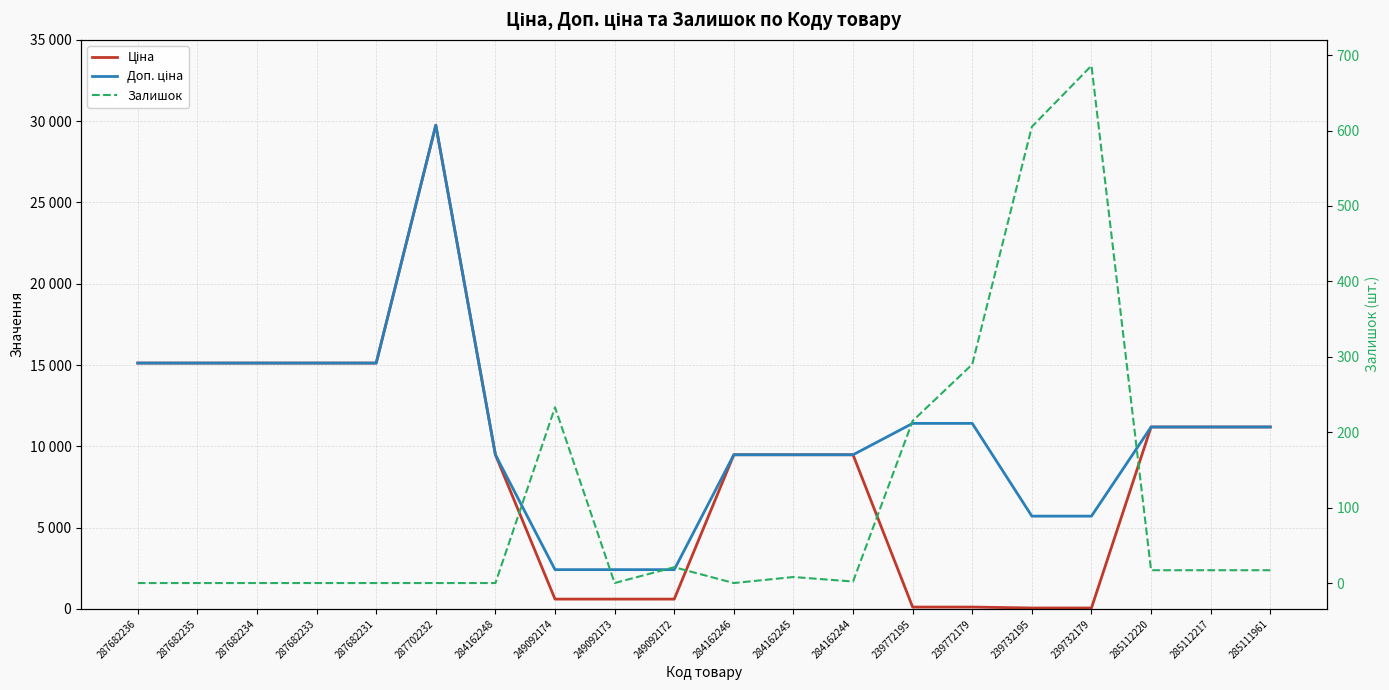

Which category has the highest value in the Доп. ціна series?

287702232